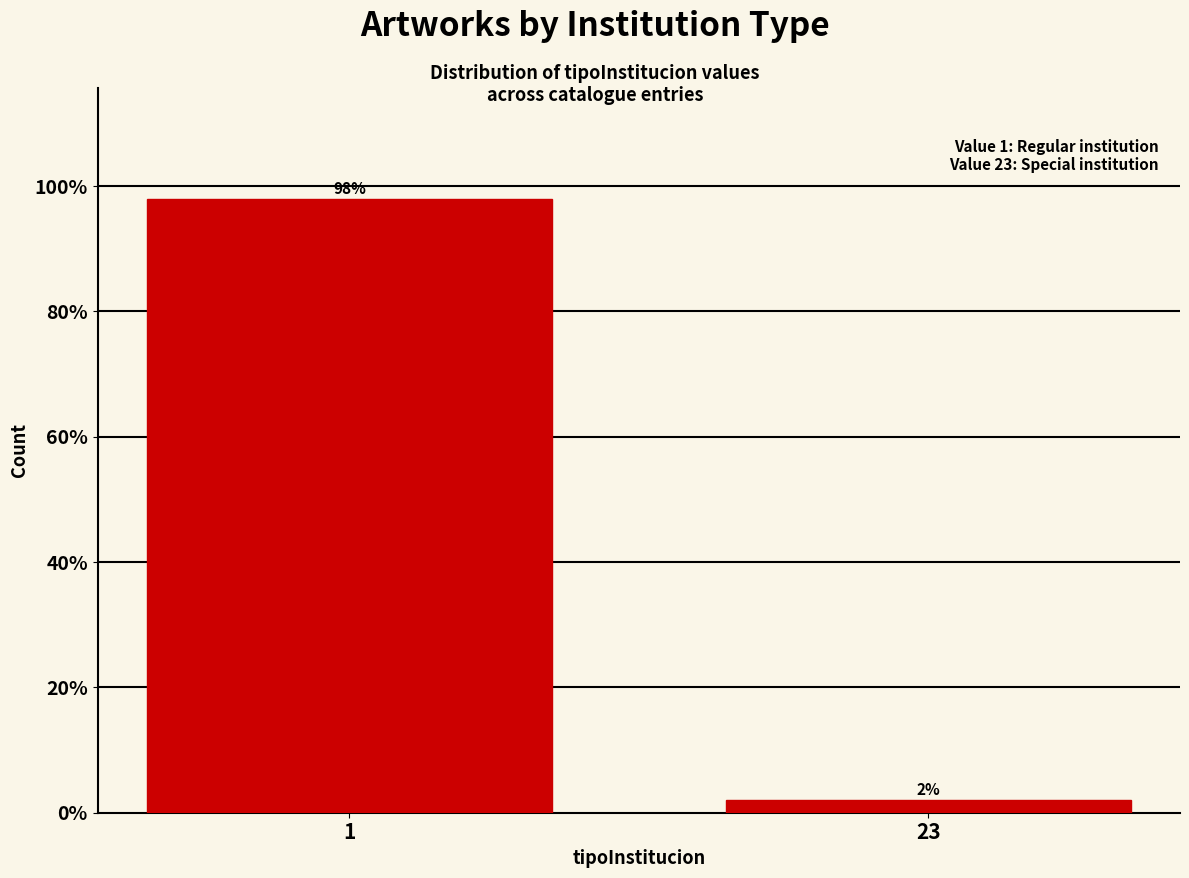

Reading left to right, extract all data points from this chart.

98	2